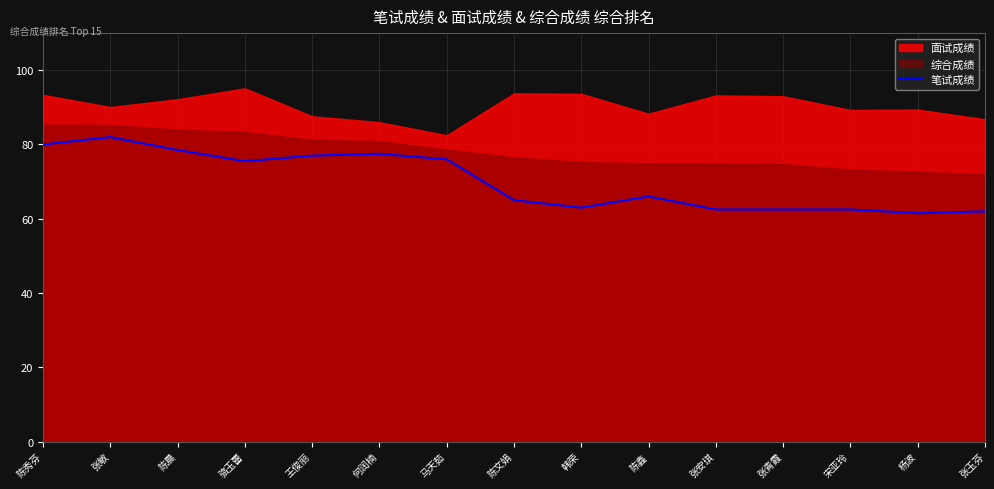

How many points are higher than both their immediate neighbors (excluding endpoints)?

3